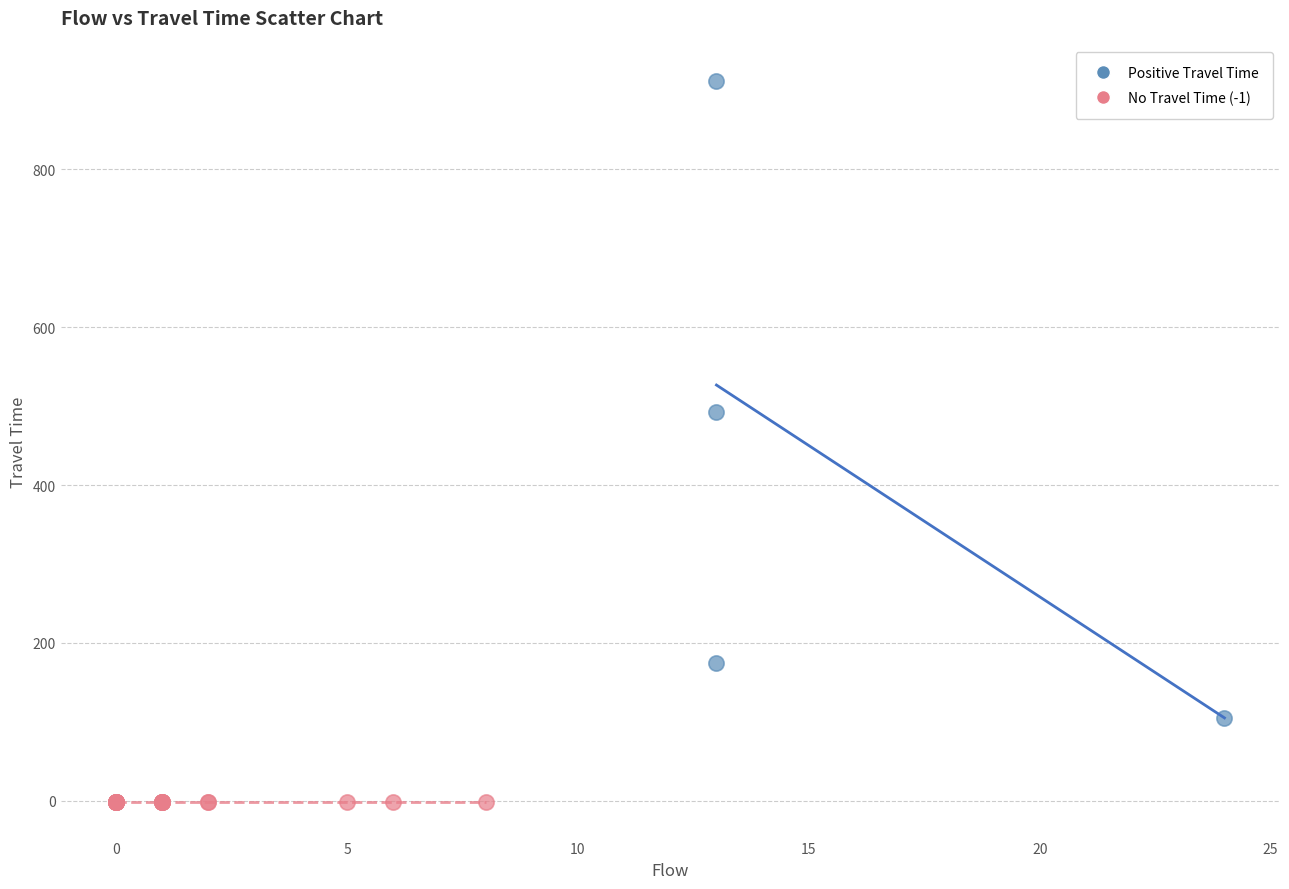

What are all the series names shown in the legend?

Positive Travel Time, No Travel Time (-1)